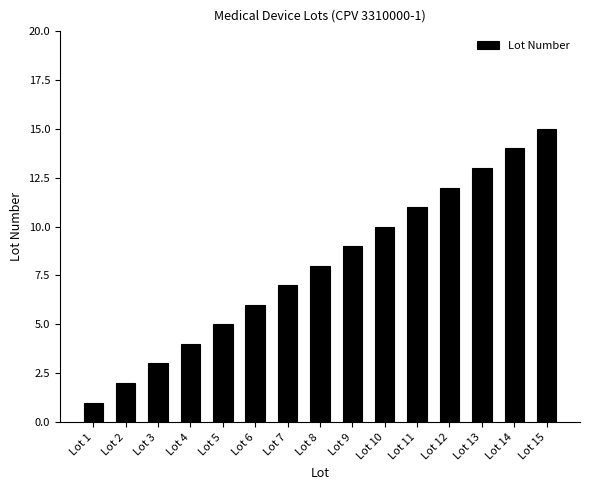

At which category does the chart reach its peak across all series?

Lot 15